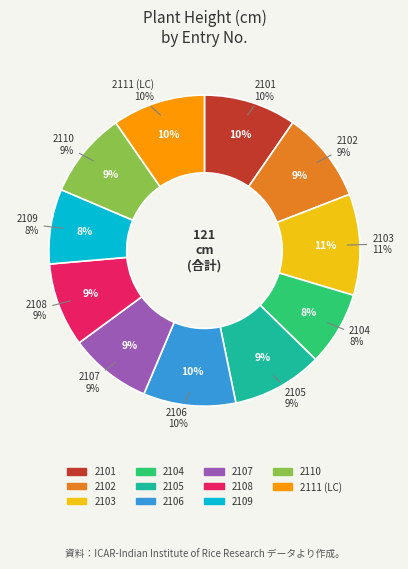

How many slices are in this pie chart?

11